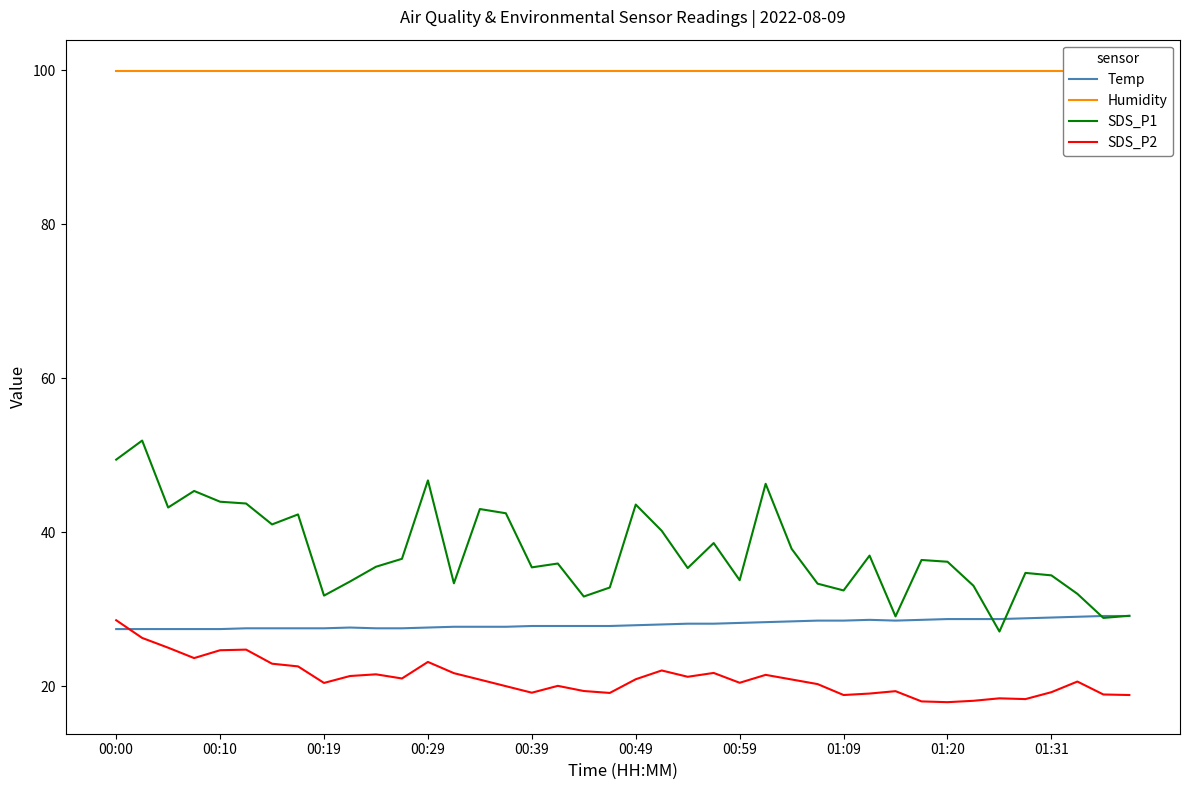

At which label does SDS_P2 reach its peak?

00:00